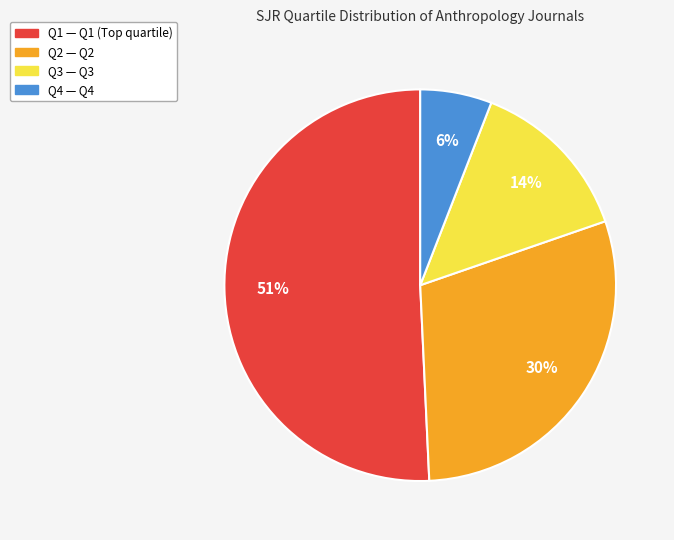

Count the number of slices in the pie.

4